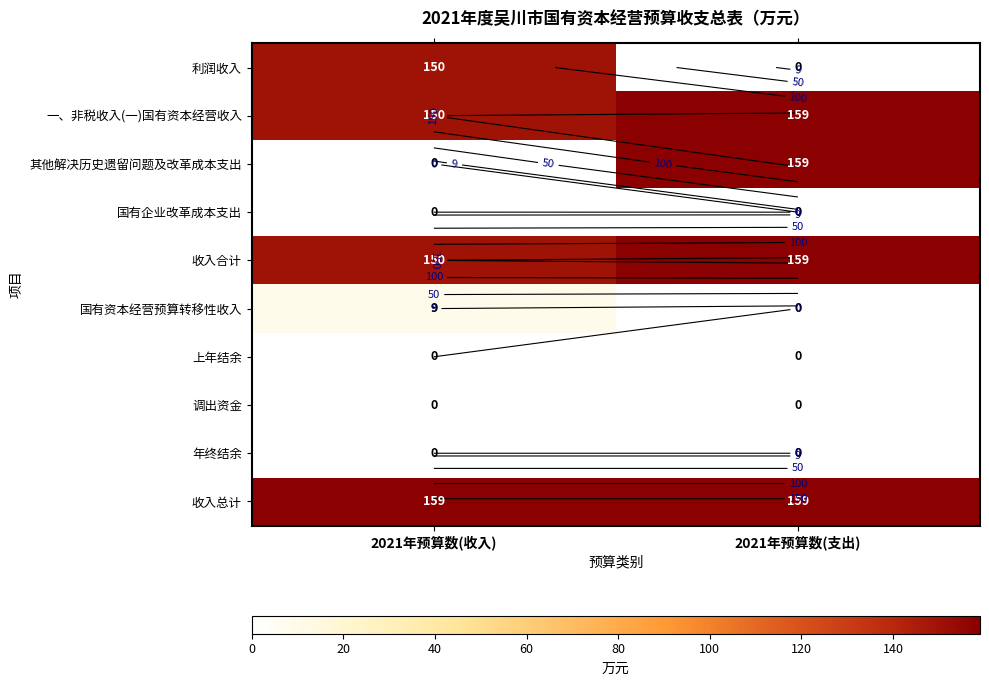

Which label corresponds to the largest value in the chart?

2021年预算数(支出)